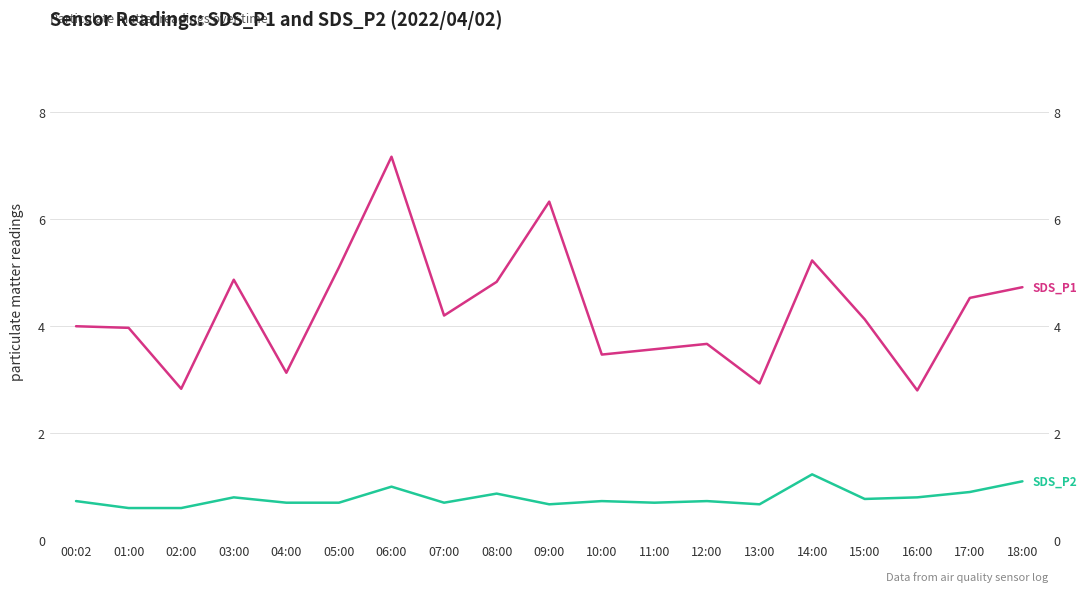

Which series has the widest spread of values?

SDS_P1